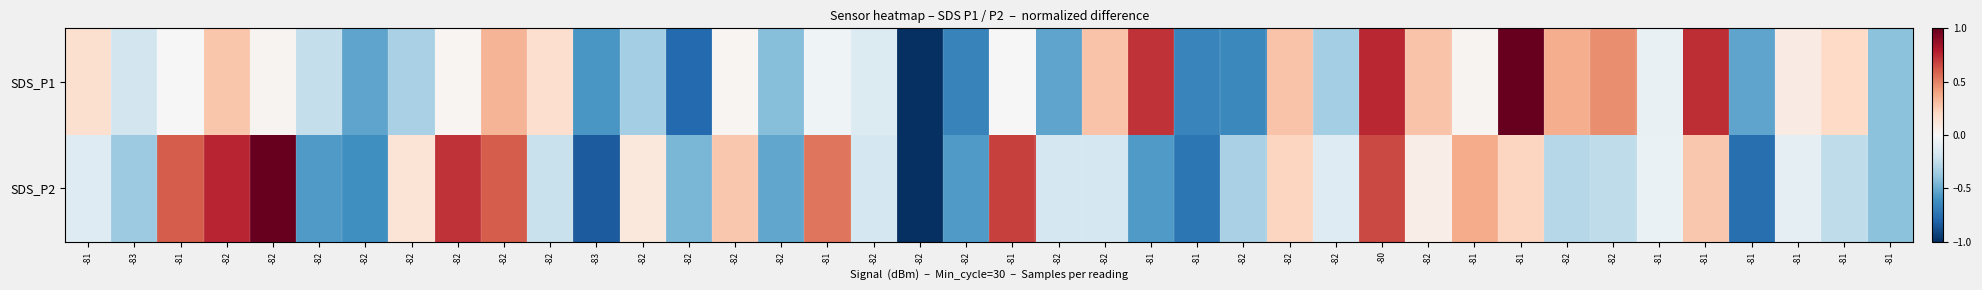

Reading left to right, list all the values displayed in this chart.

SDS_P1: -81=0.2	-83=-0.2	-81=0.0	-82=0.3	-82=0.0	-82=-0.2	-82=-0.5	-82=-0.3	-82=0.0	-82=0.3	-82=0.2	-83=-0.6	-82=-0.3	-82=-0.8	-82=0.0	-82=-0.4	-81=-0.0	-82=-0.1	-82=-1.0	-82=-0.7	-81=0.0	-82=-0.5	-82=0.3	-81=0.7	-81=-0.7	-82=-0.6	-82=0.3	-82=-0.3	-80=0.8	-82=0.3	-81=0.0	-81=1.0	-82=0.4	-82=0.5	-81=-0.1	-81=0.7	-81=-0.5	-81=0.1	-81=0.2	-81=-0.4
SDS_P2: -81=-0.1	-83=-0.4	-81=0.6	-82=0.8	-82=1.0	-82=-0.6	-82=-0.6	-82=0.1	-82=0.7	-82=0.6	-82=-0.2	-83=-0.8	-82=0.1	-82=-0.5	-82=0.3	-82=-0.5	-81=0.5	-82=-0.2	-82=-1.0	-82=-0.6	-81=0.7	-82=-0.2	-82=-0.2	-81=-0.6	-81=-0.7	-82=-0.3	-82=0.2	-82=-0.1	-80=0.7	-82=0.1	-81=0.4	-81=0.2	-82=-0.3	-82=-0.3	-81=-0.1	-81=0.3	-81=-0.8	-81=-0.1	-81=-0.3	-81=-0.4